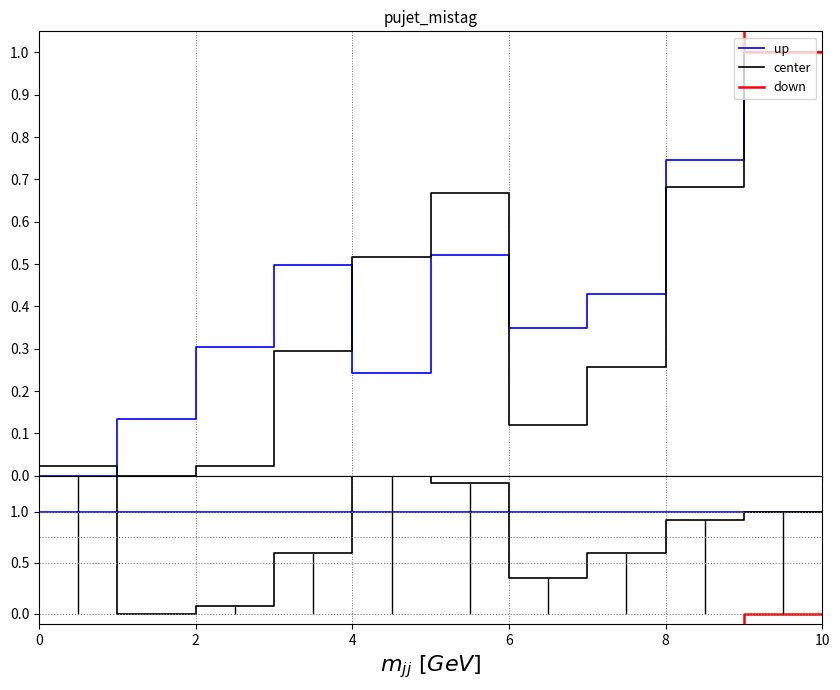

True or false: down has more than 1 interior local peaks.

False